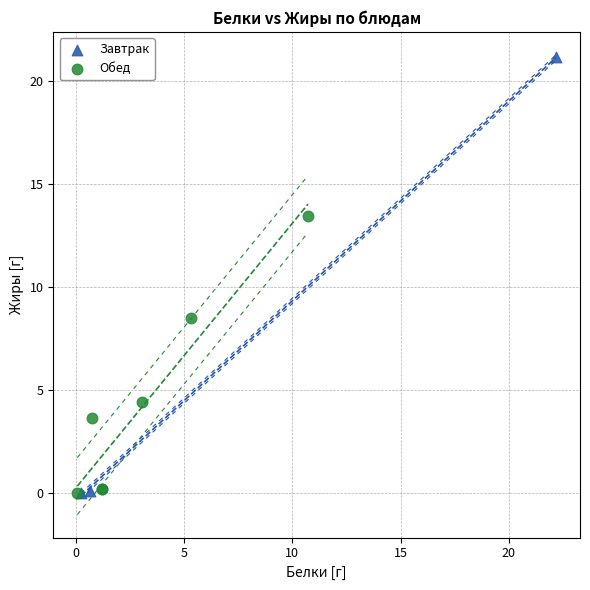

Which series reaches the maximum Y coordinate?

Завтрак